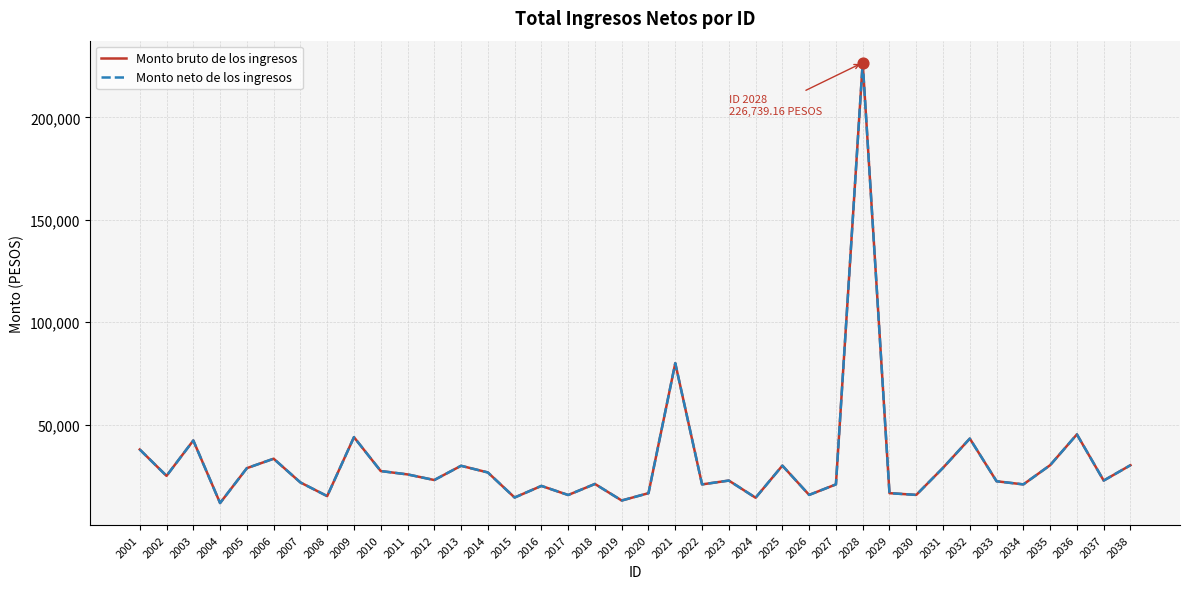

Is this an area chart (filled region under the line)?

No